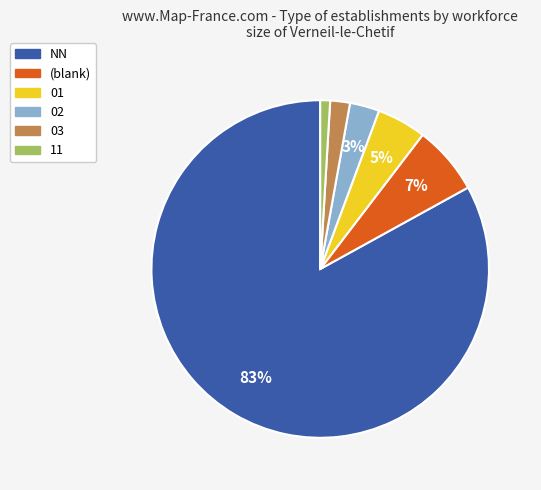

Which has a higher value, NN or 03?

NN